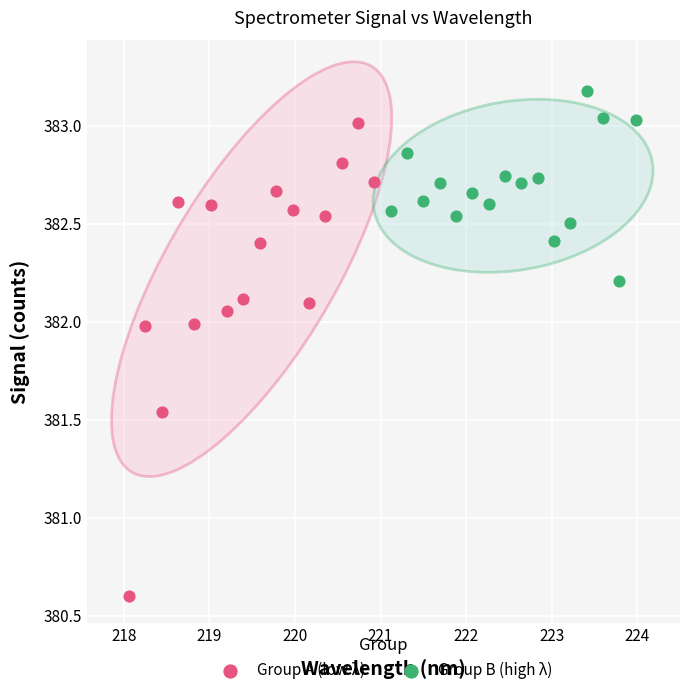

Which series has the widest spread of Y values?

Group A (low λ)